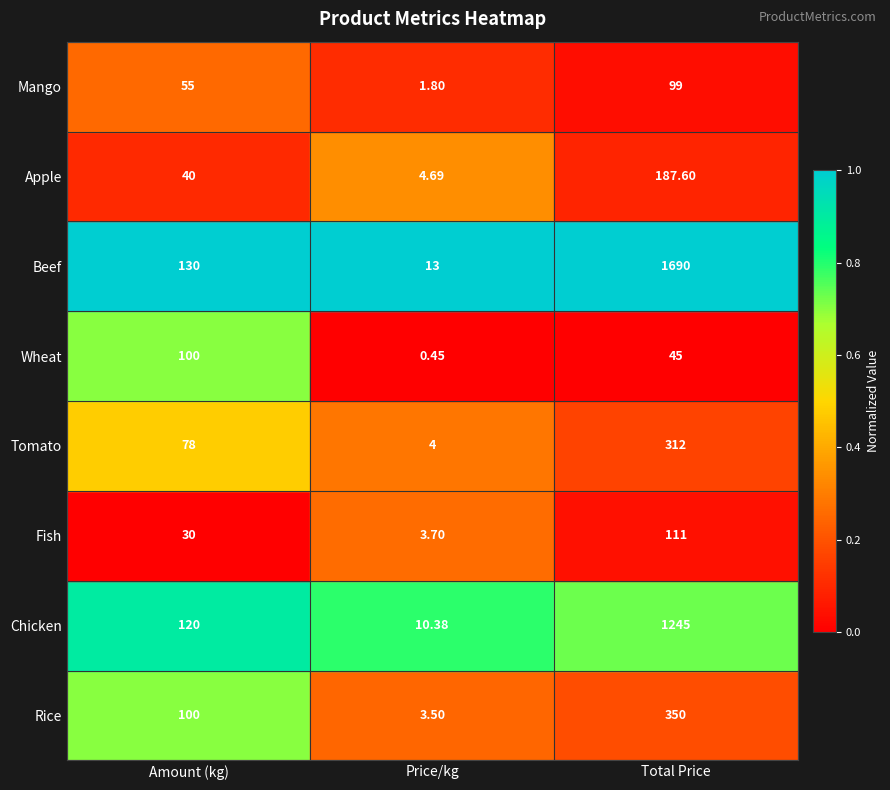

Is the value of Mango at Amount (kg) greater than the value of Beef at Price/kg?

Yes